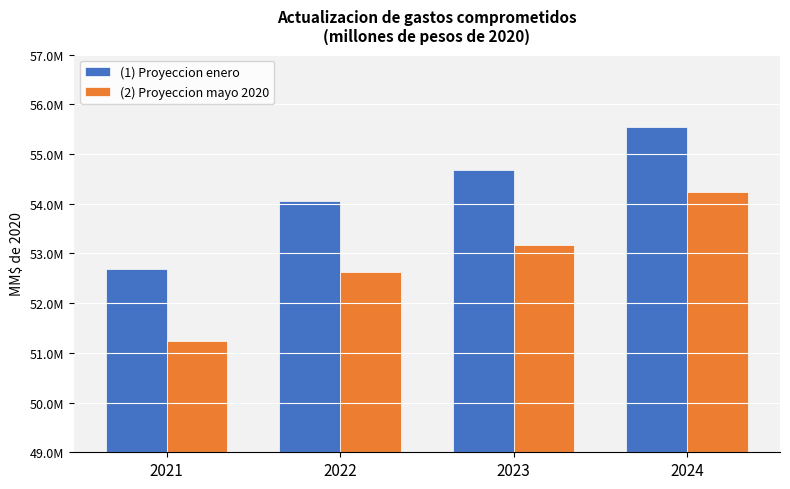

Which label corresponds to the largest value in the chart?

2024